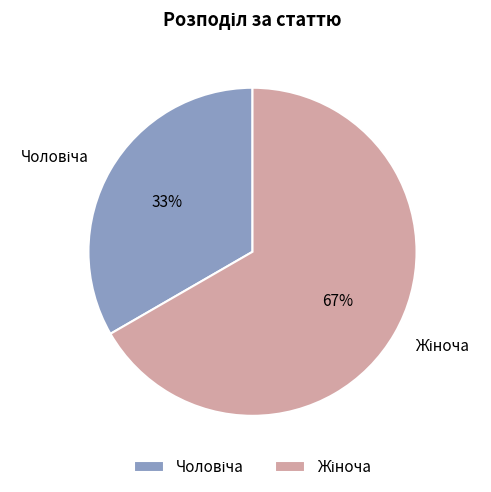

Is there any slice that represents more than half of the pie?

Yes